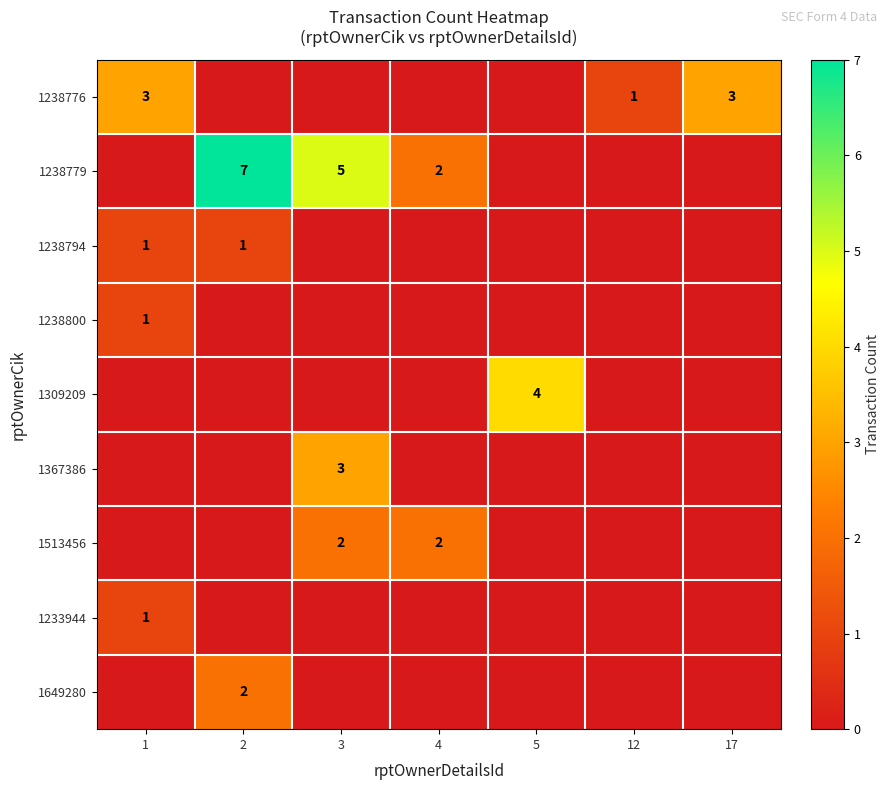

The value of 1513456 at 4 is 2. True or false?

True